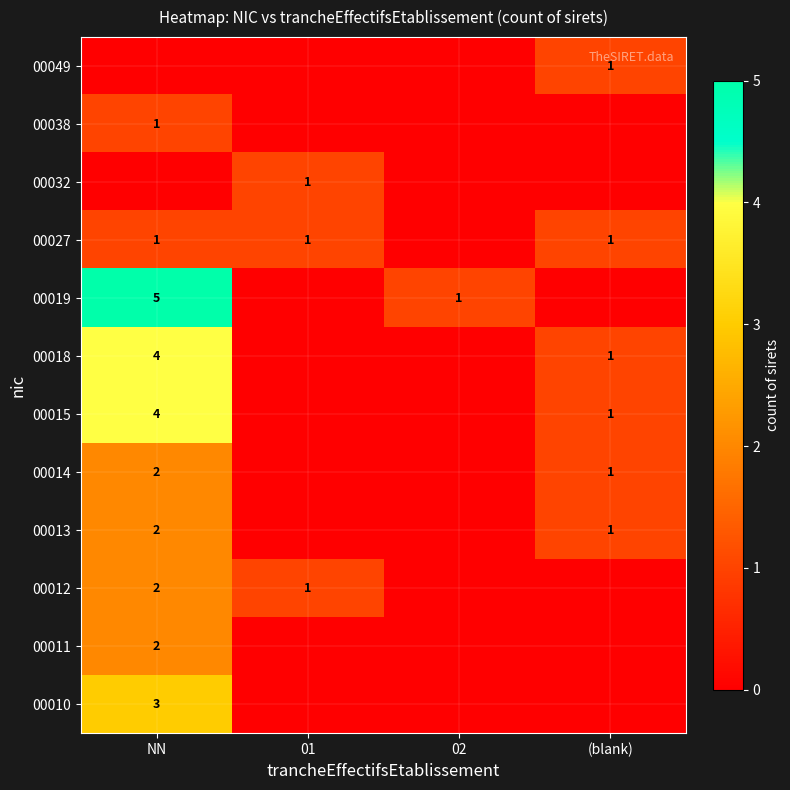

What is the difference between the 00015 values at (blank) and NN?

3